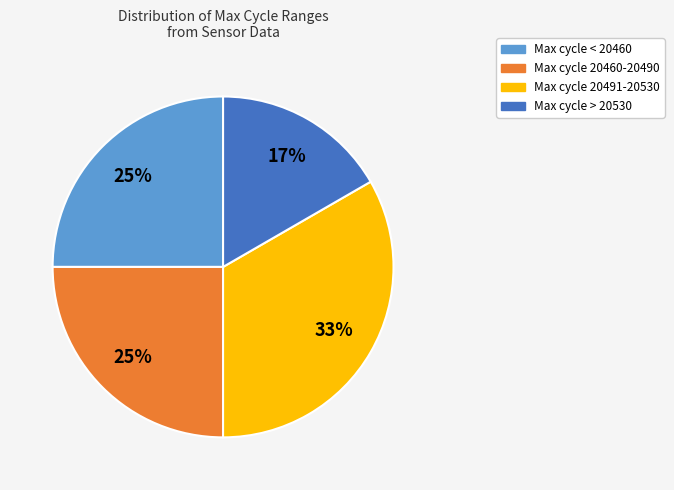

What percentage is the Max cycle 20460-20490 slice, to the nearest percent?

25%